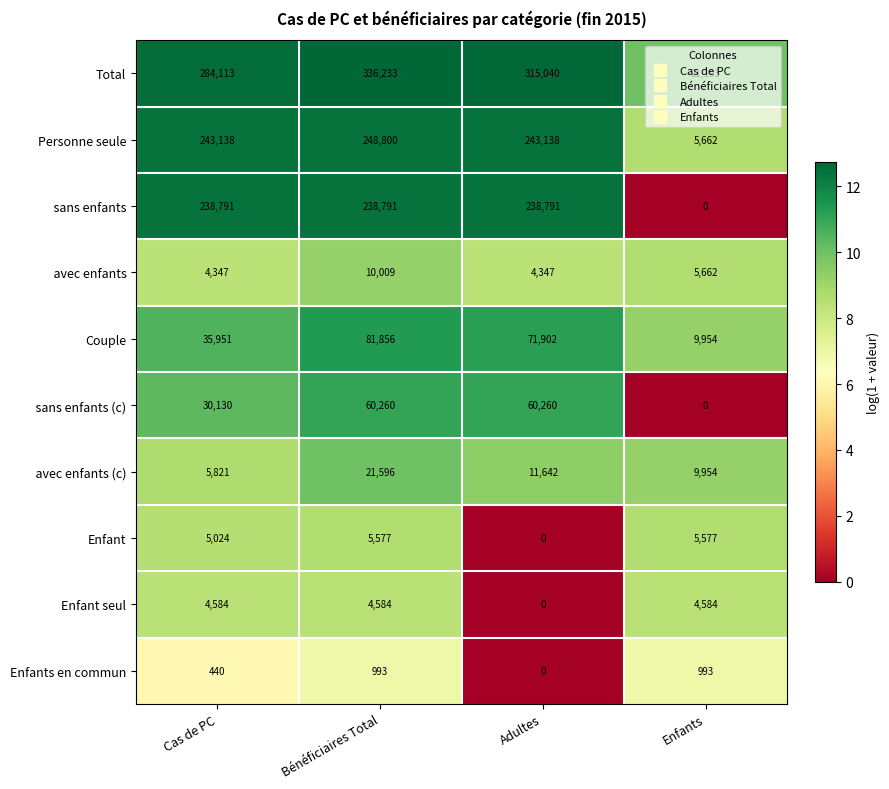

Which series has the largest total across all categories?

Total